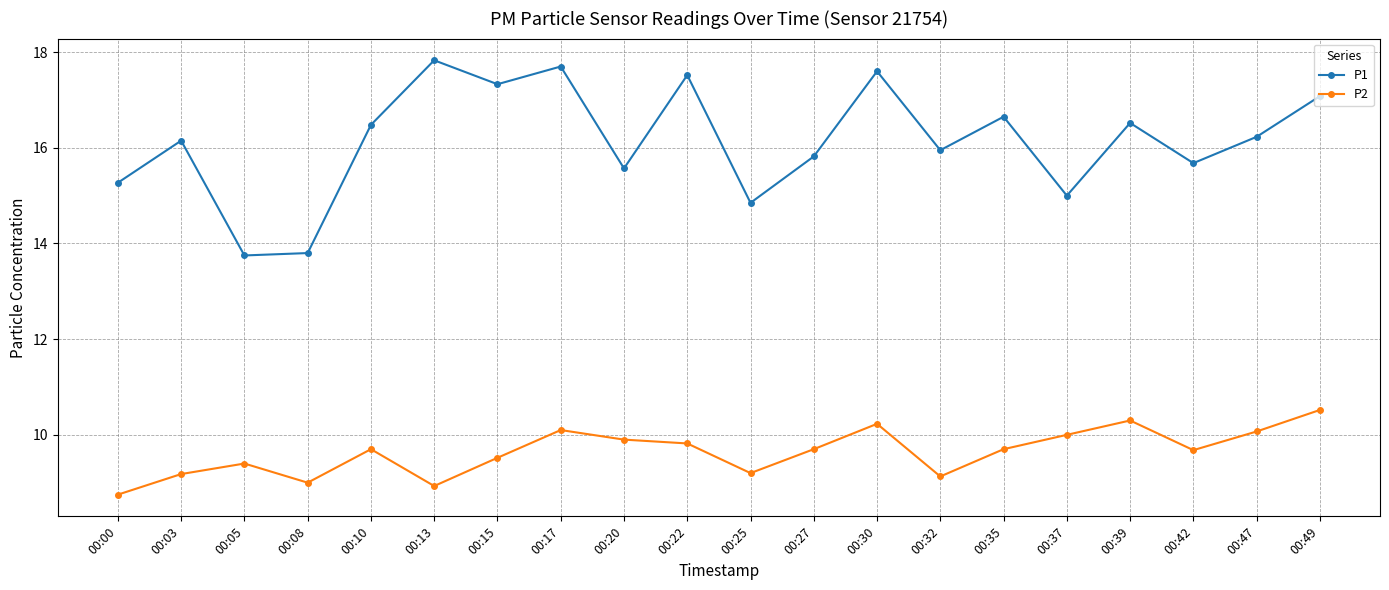

Is it true that P2 equals 10.3 at 00:39?

True